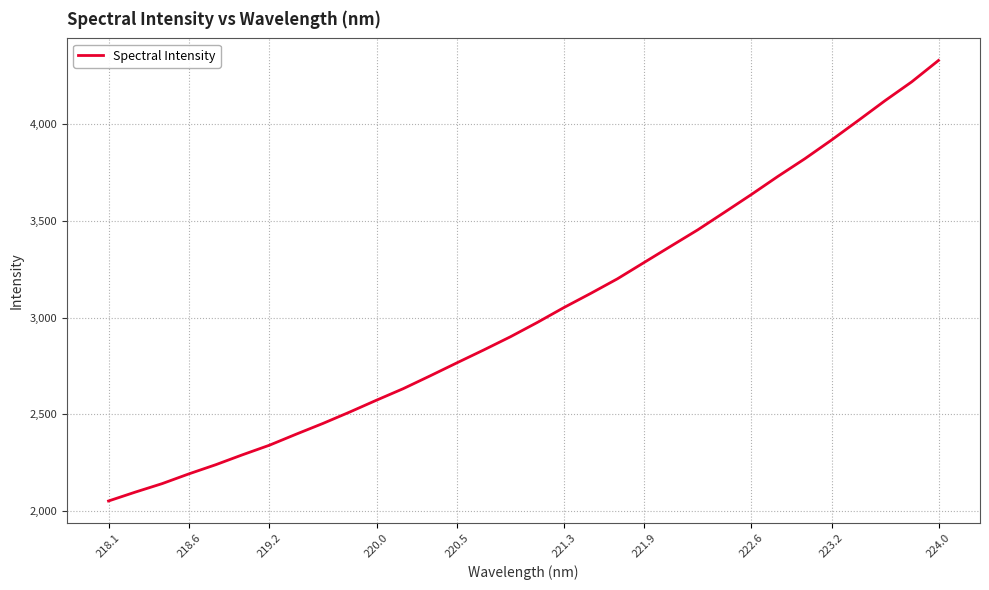

What is the greatest value displayed?

4328.1